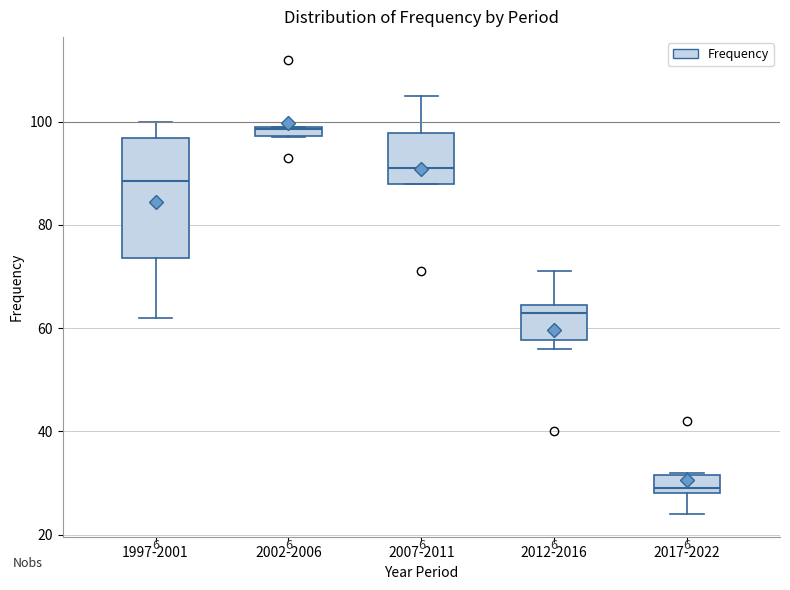

Which box's median line is the lowest?

2017-2022